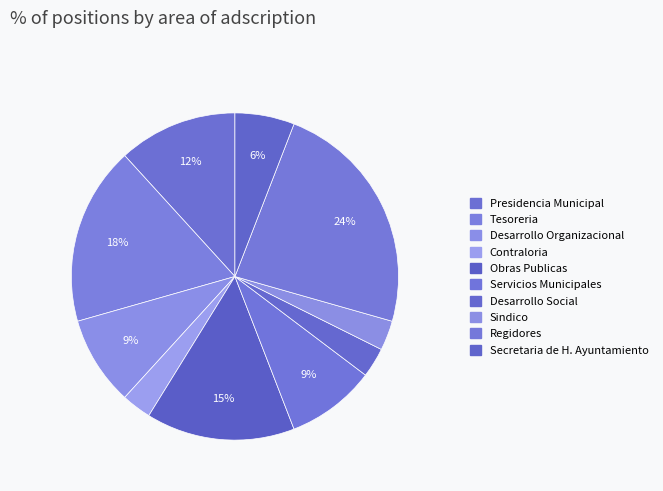

To the nearest percent, what portion does Contraloria represent?

3%